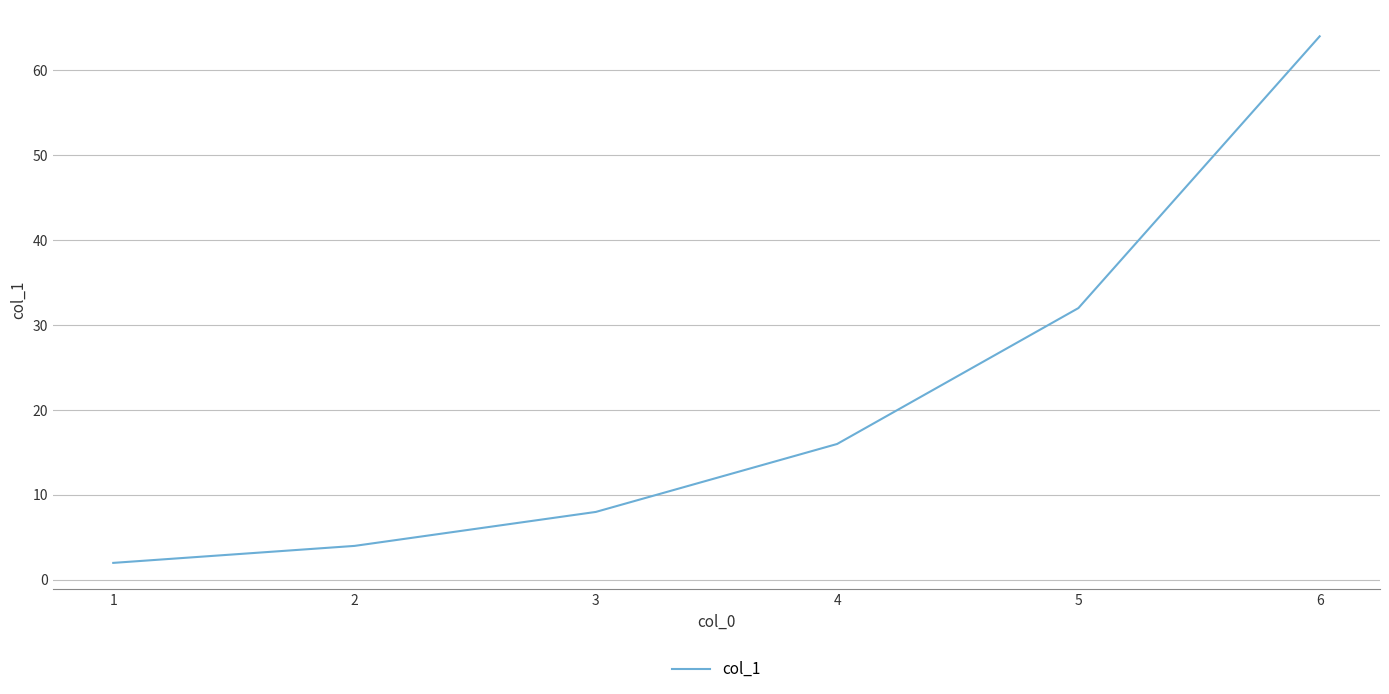

List the labels in order of value, largest first.

6, 5, 4, 3, 2, 1